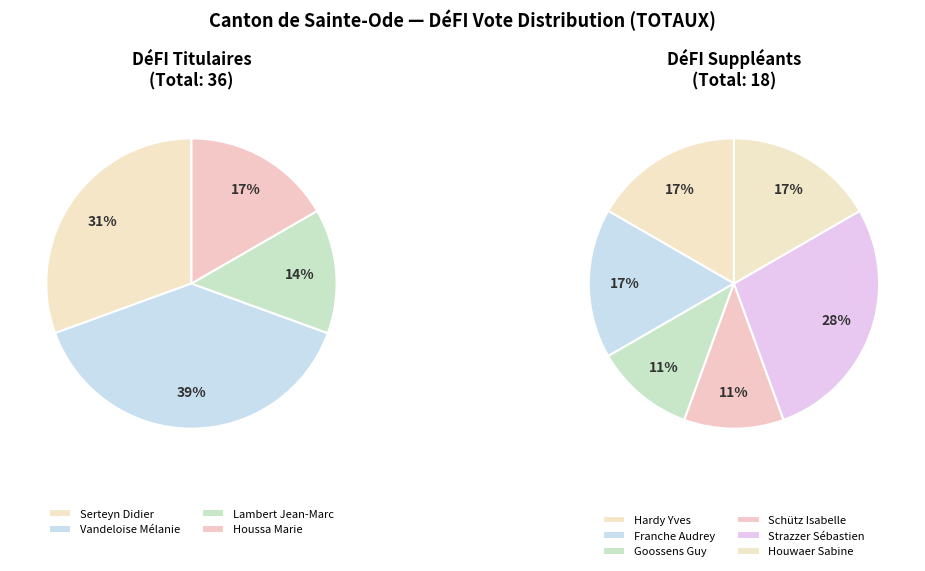

Count the number of slices in the pie.

10